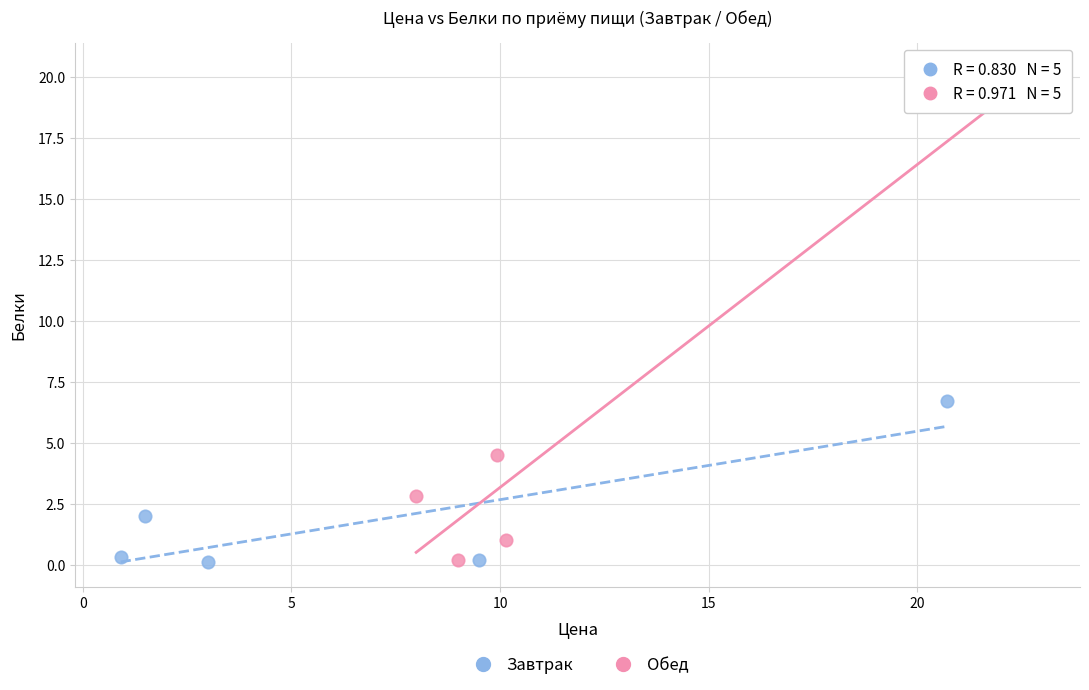

Which series reaches the maximum Y coordinate?

Обед